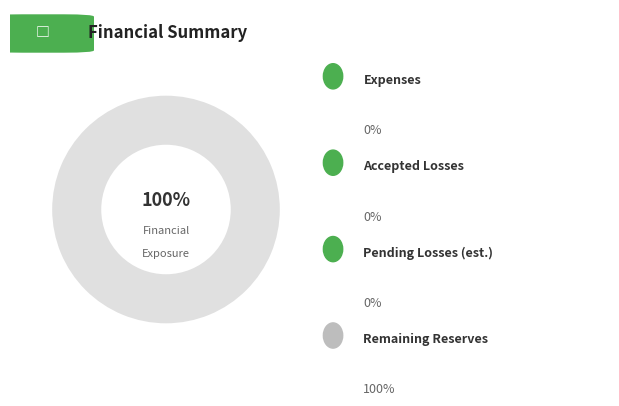

To the nearest percent, what is the average slice percentage?

25%